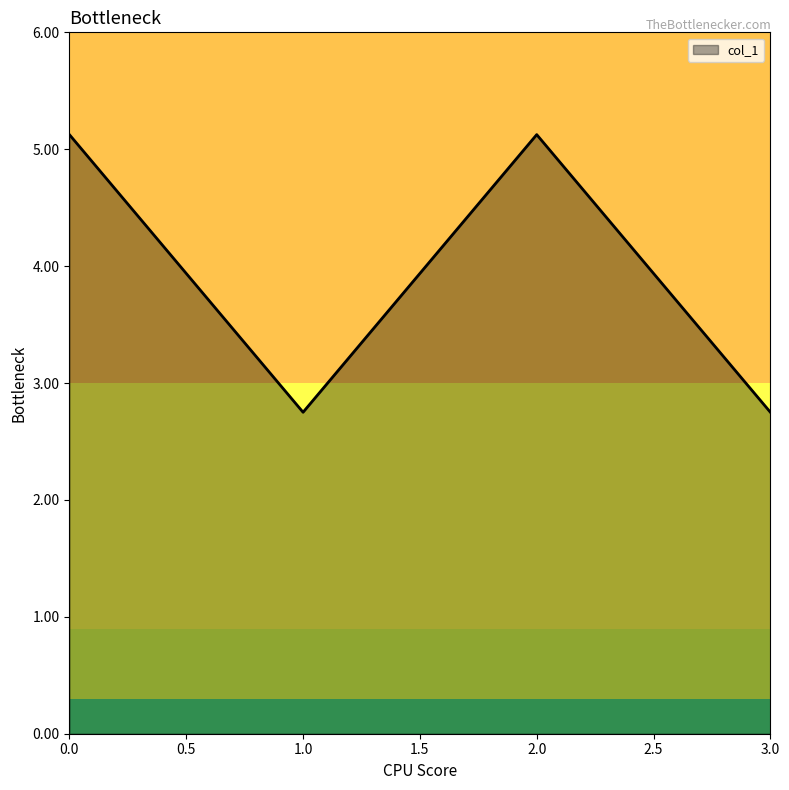

What is the smallest value displayed?

2.8